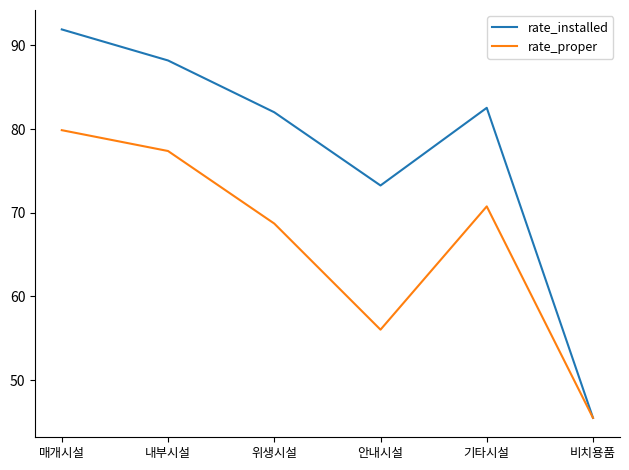

Which series changed the most between 내부시설 and 위생시설?

rate_proper